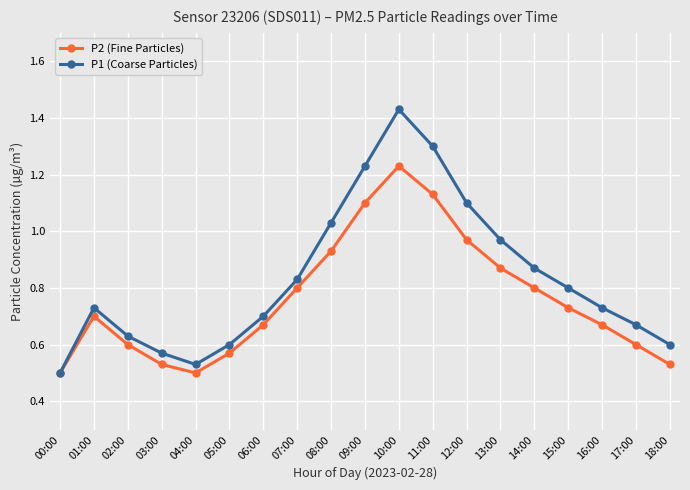

At which label does P1 (Coarse Particles) reach its minimum?

00:00